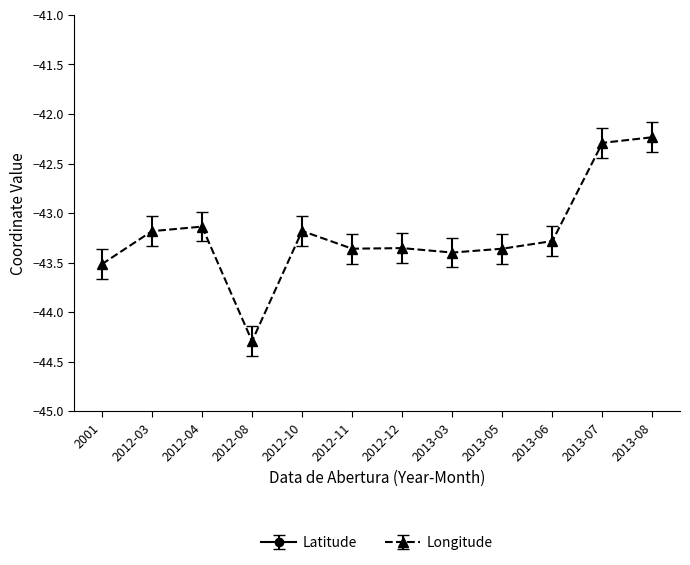

Reading left to right, extract all data points from this chart.

Latitude: -22.8	-22.5	-22.4	-23.0	-22.9	-22.8	-22.9	-22.8	-22.9	-22.9	-22.9	-22.8
Longitude: -43.5	-43.2	-43.1	-44.3	-43.2	-43.4	-43.4	-43.4	-43.4	-43.3	-42.3	-42.2